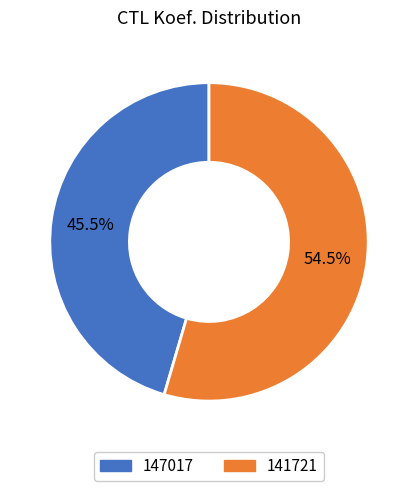

Is it true that 147017 is 31% of the pie?

False